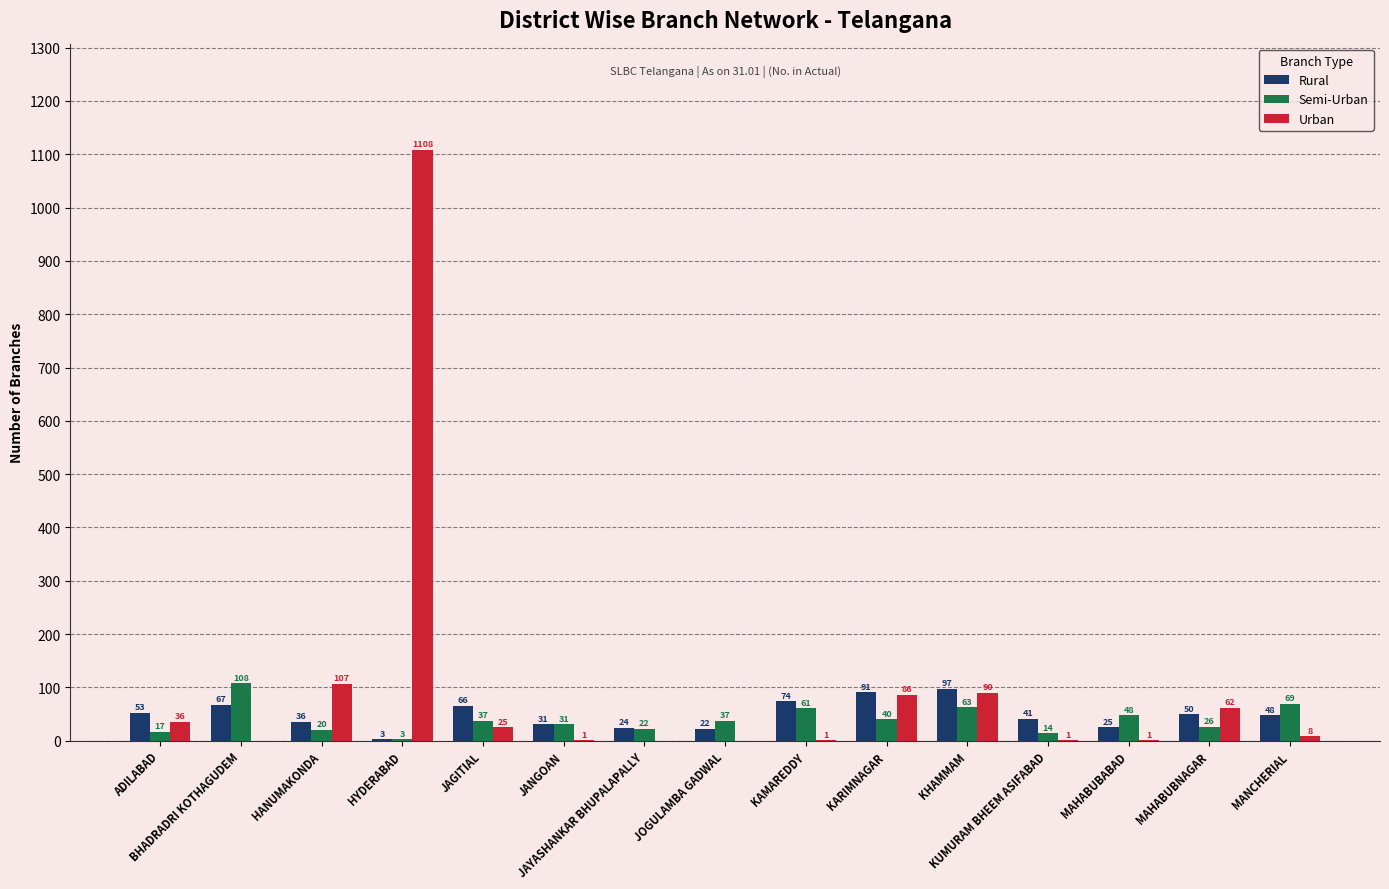

How many groups of bars are there?

15